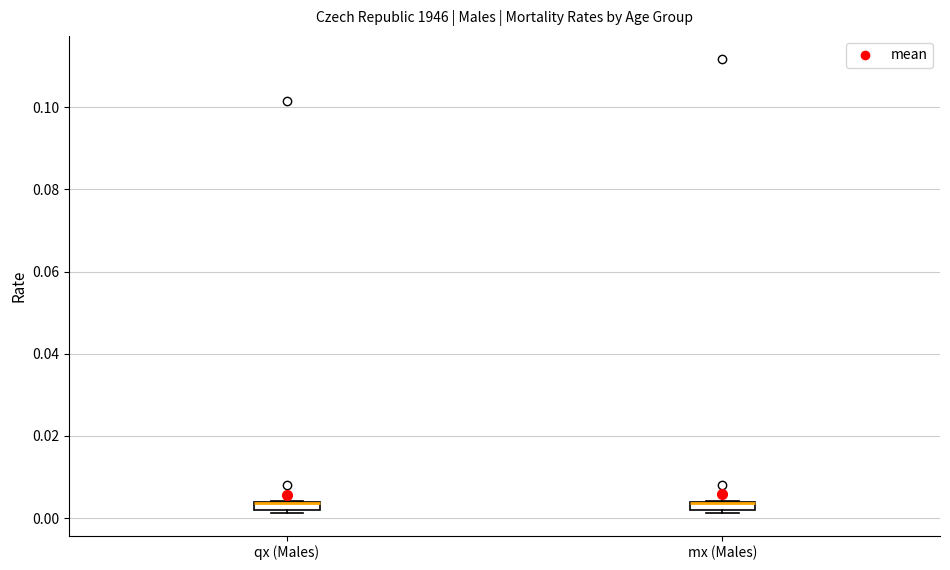

Where is the lower edge of the box for qx (Males) on the y-axis? The values are not printed on the chart, so give them approximately, as read against the axis.

0.002